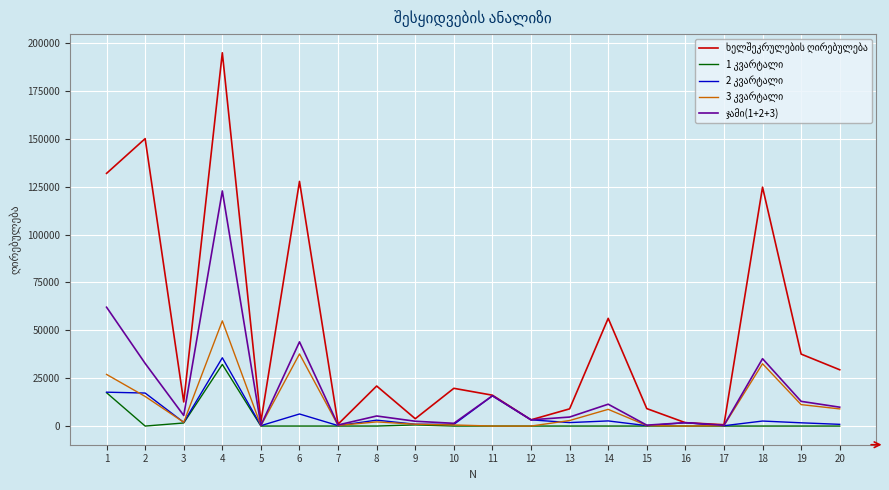

What is the total value across all series at 11?

47715.2